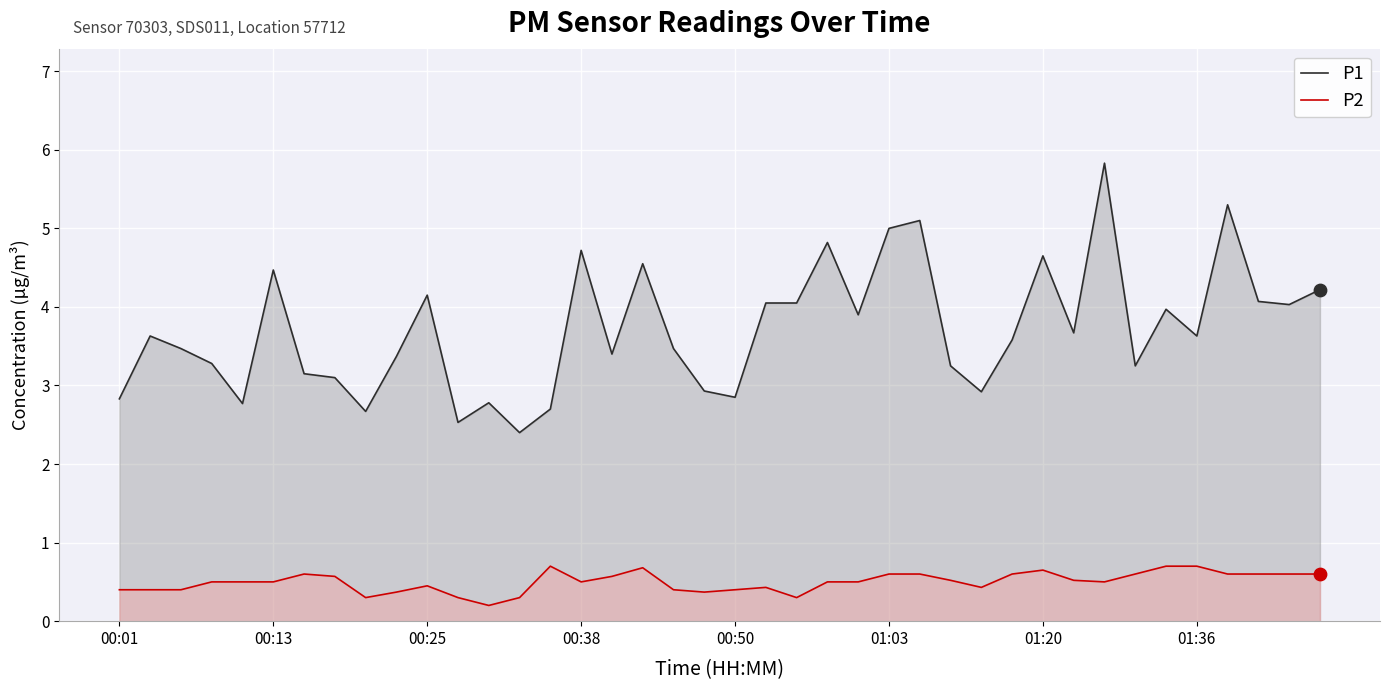

At how many categories does at least one series exceed 4?

15